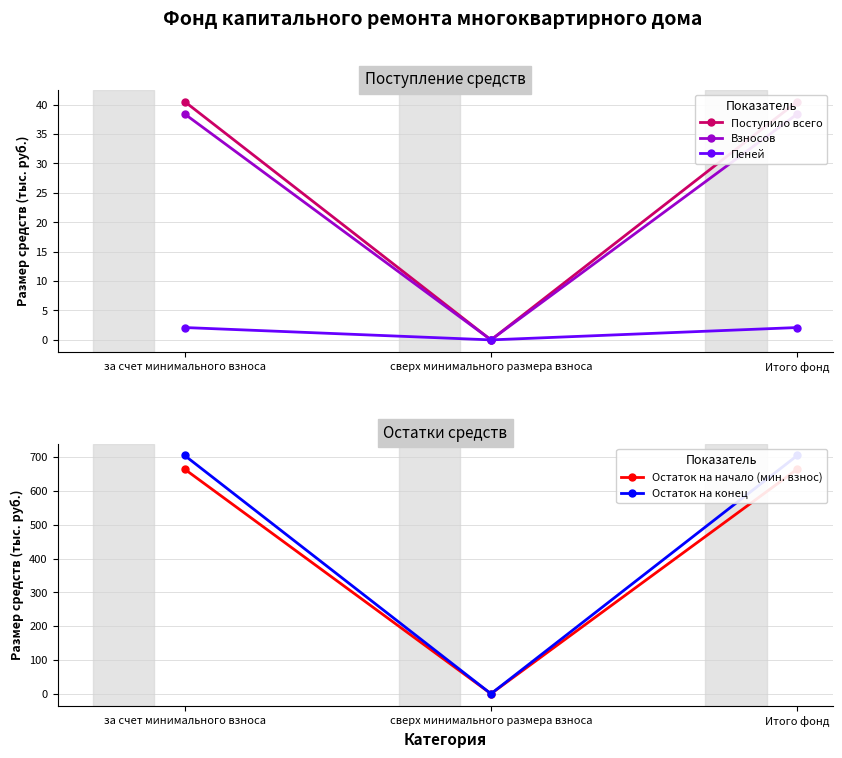

Count the number of data series in this chart.

5